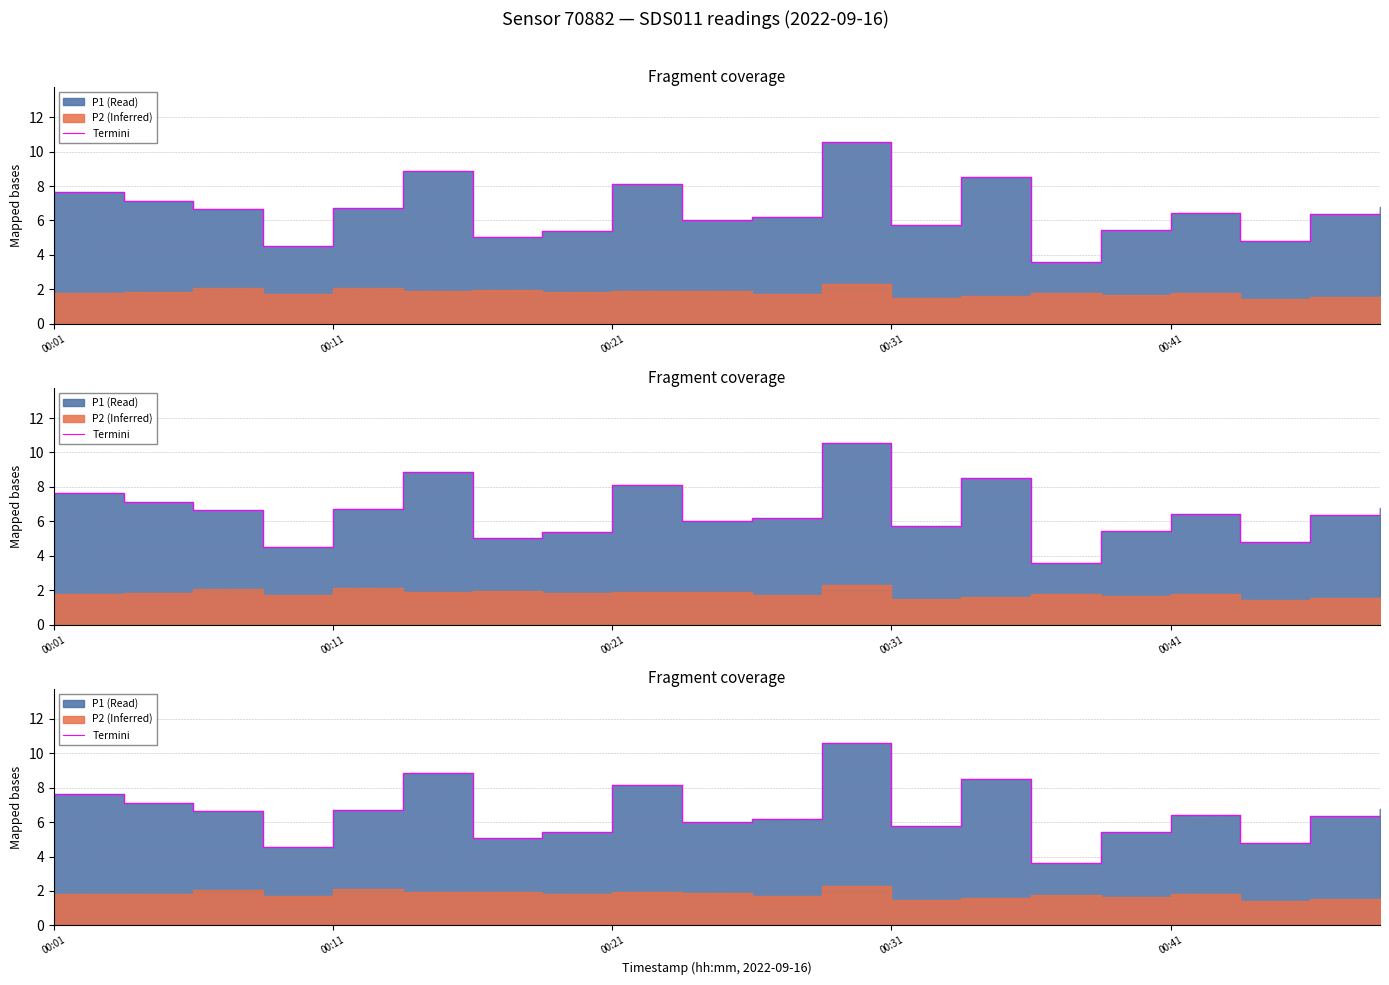

Between 12 and 13, which is larger?

13